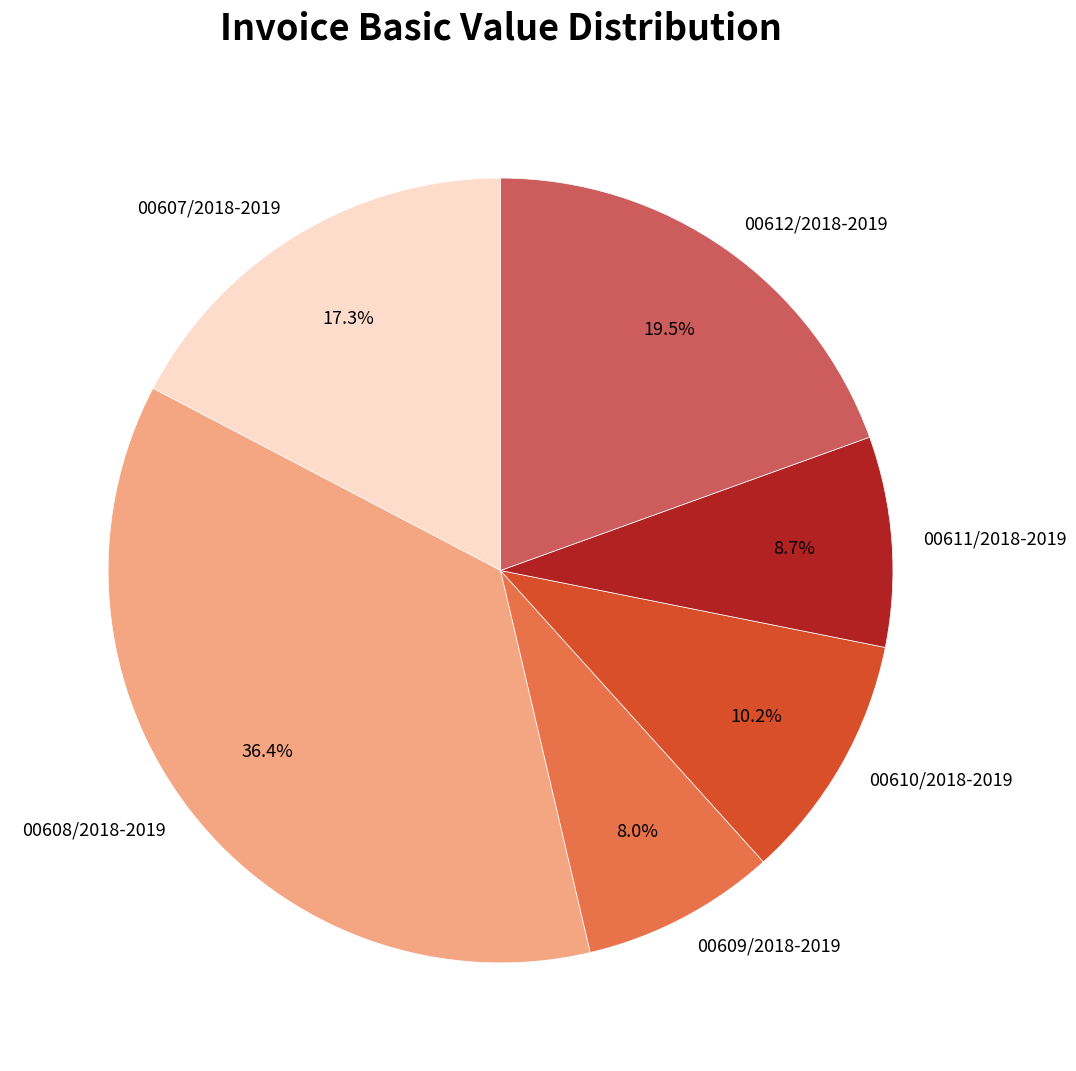

What percentage is the 00608/2018-2019 slice, to the nearest percent?

36%